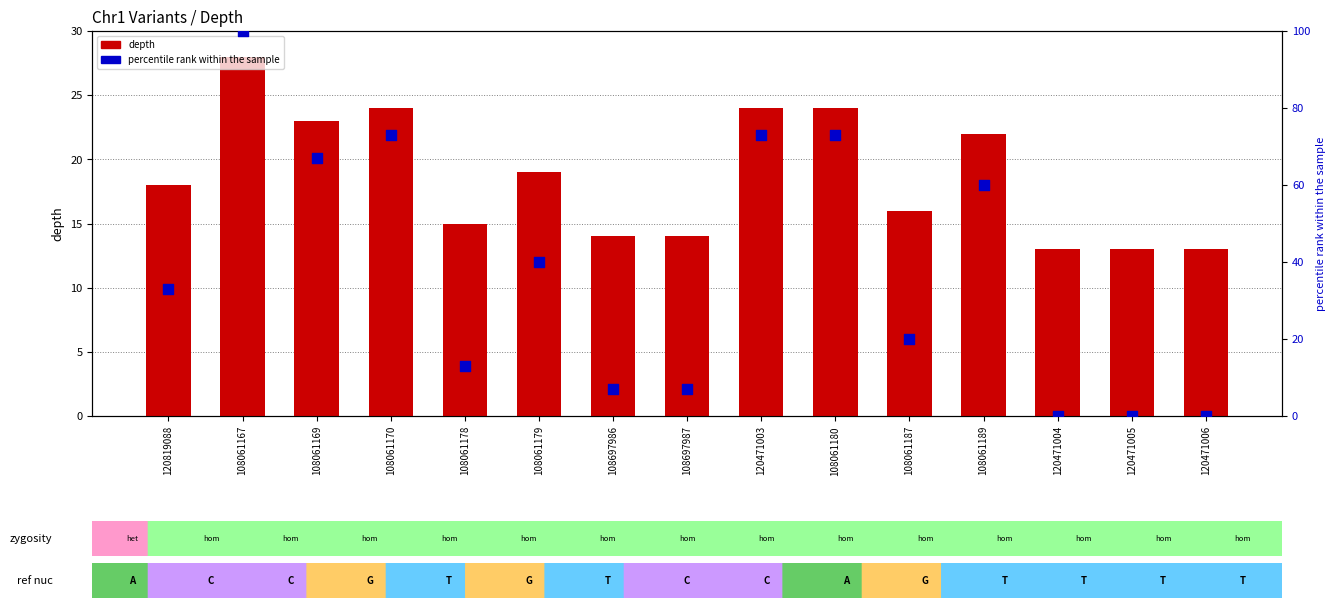

What is the total value across all series at 108061178?

28